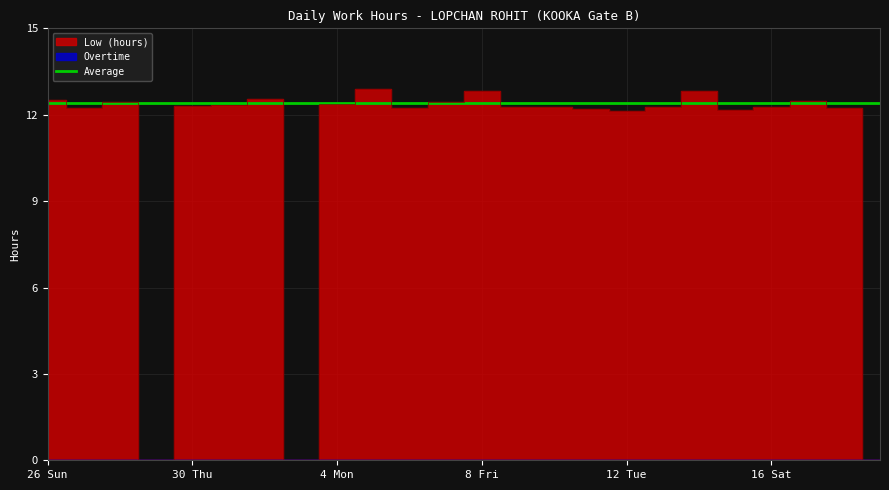

True or false: Average has a value of 3.9 at 2 Sat.

False